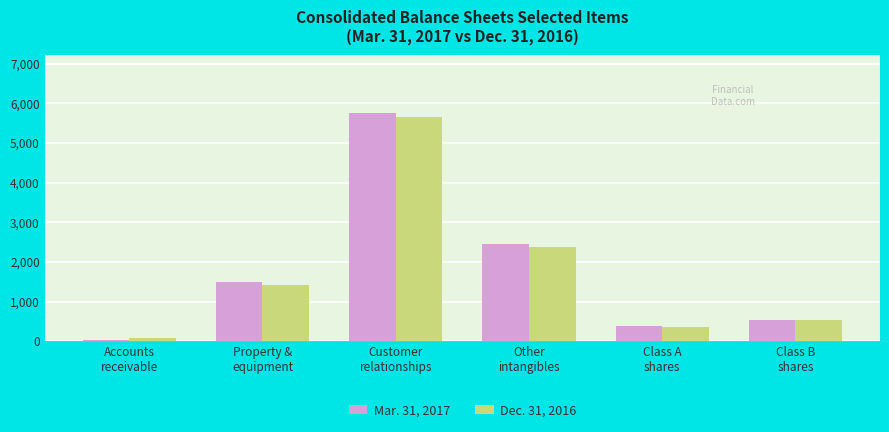

The value of Dec. 31, 2016 at Class B
shares is 544. True or false?

True